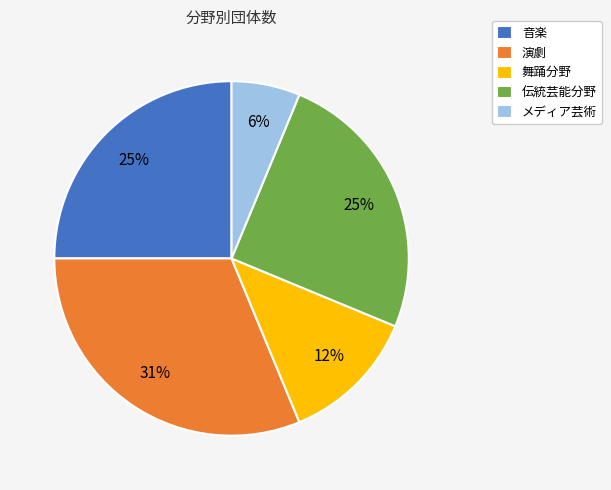

Do 伝統芸能分野 and メディア芸術 together represent more than half of the pie?

No